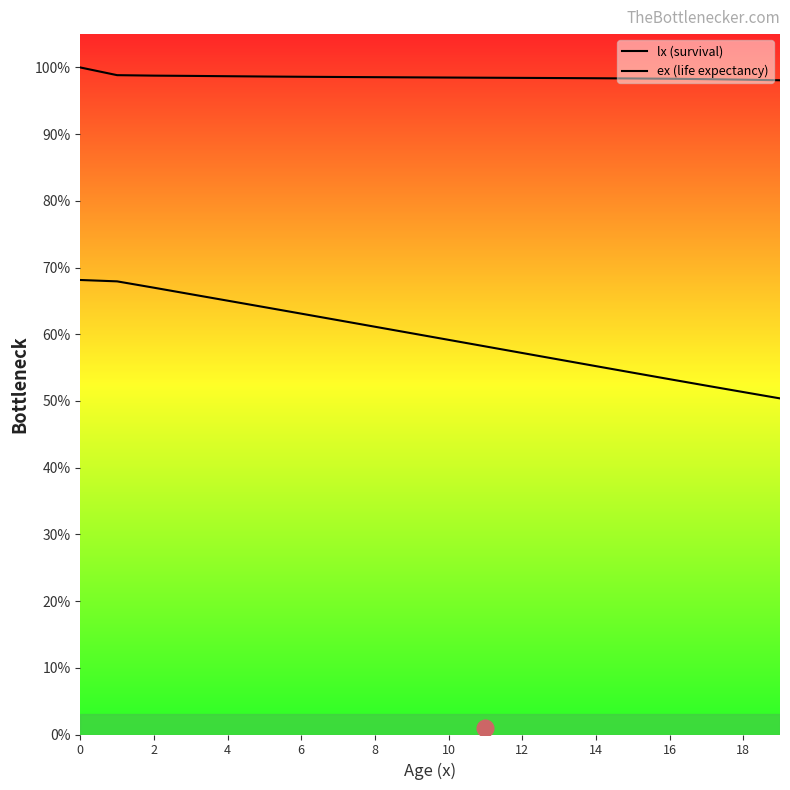

True or false: lx (survival) and ex (life expectancy) intersect in this chart.

False